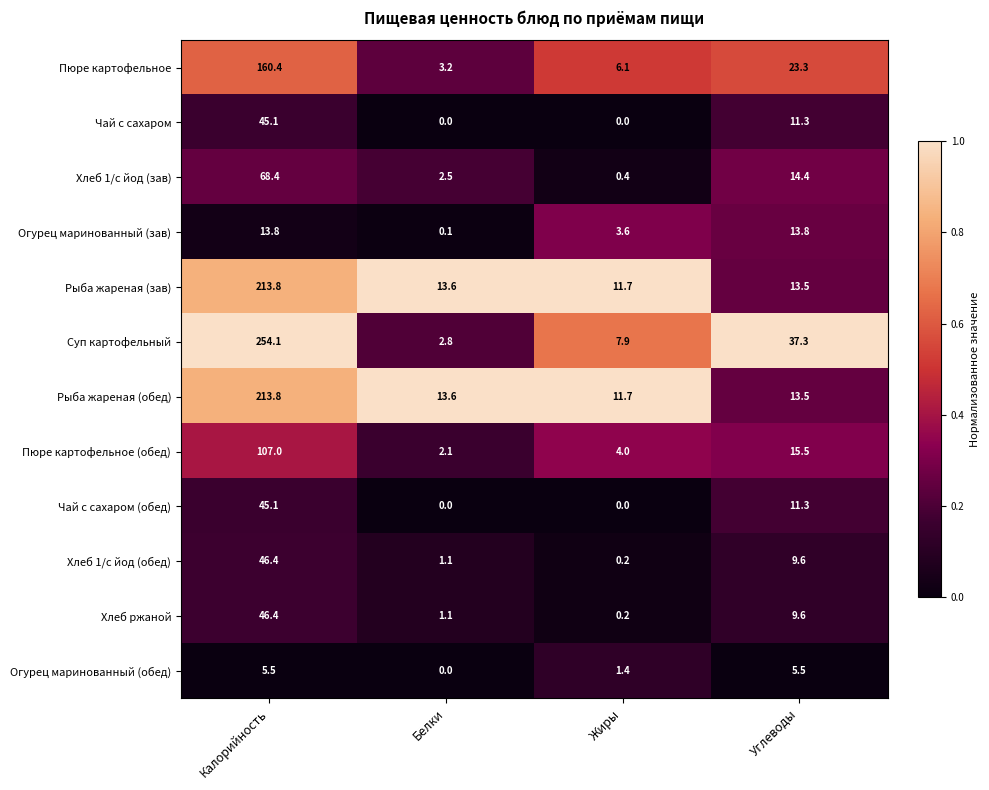

What is the approximate value of Пюре картофельное (обед) at Углеводы?

15.5